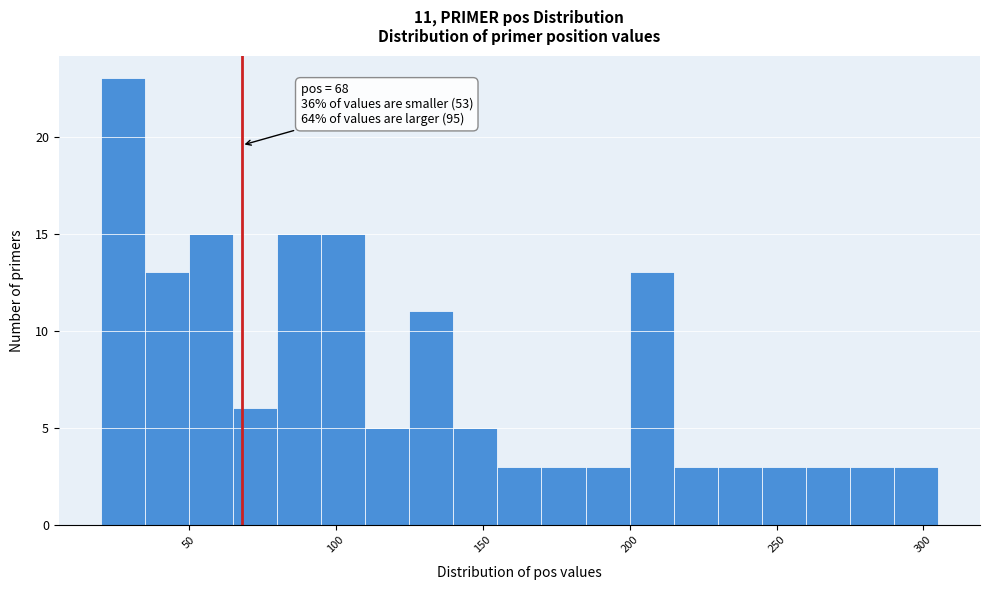

Read against the x-axis, roughly where is the centre of the tallest bar?

30